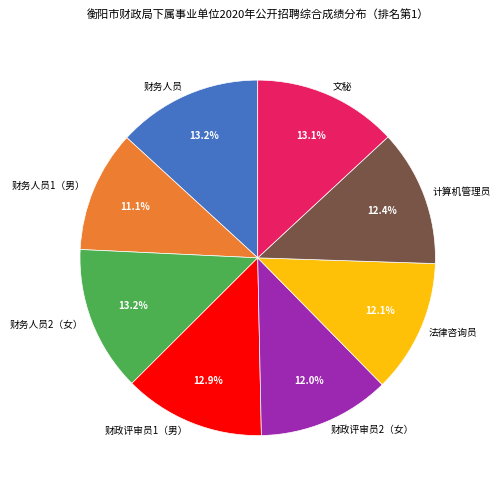

Approximately how many times larger is the value at 财政评审员1（男） compared to 财务人员2（女）?

1.0